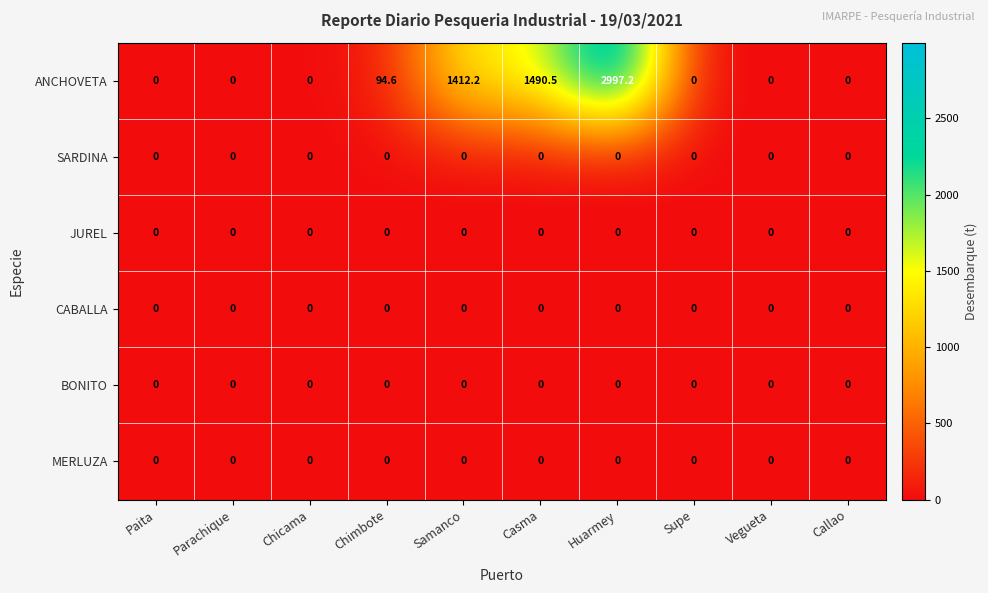

What is the total value across all series at Huarmey?

2997.2